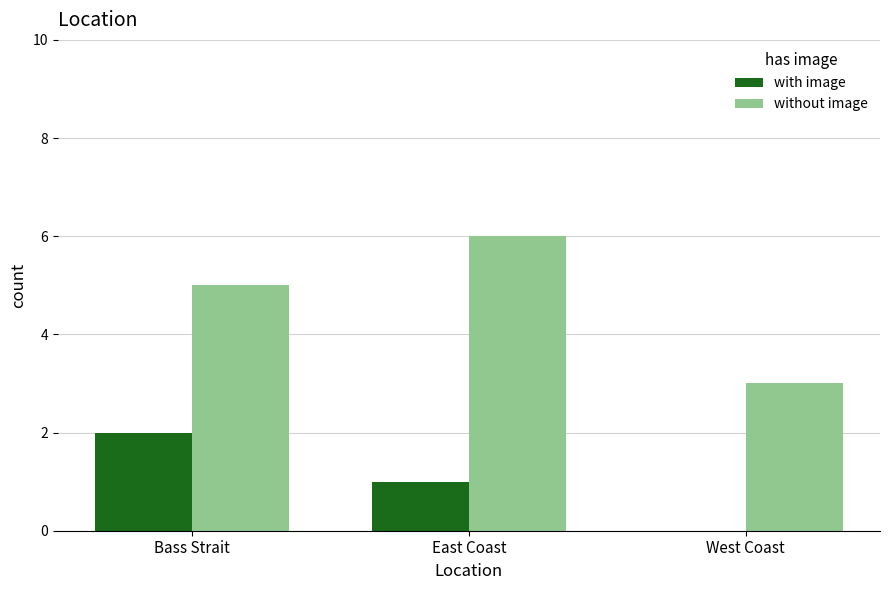

Count the with image values in the range 0 to 2.

3